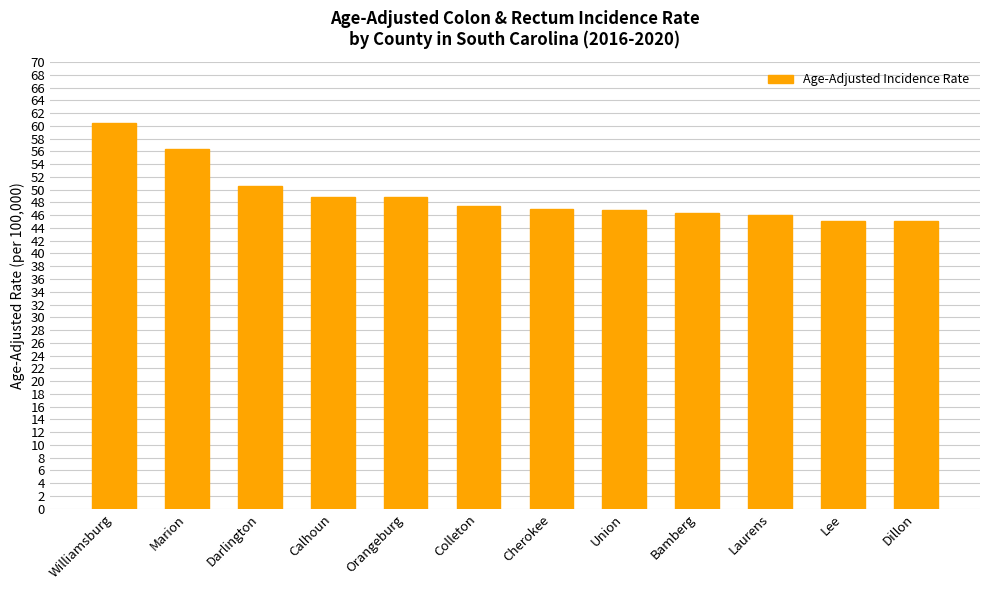

At which label is the value closest to 52?

Darlington